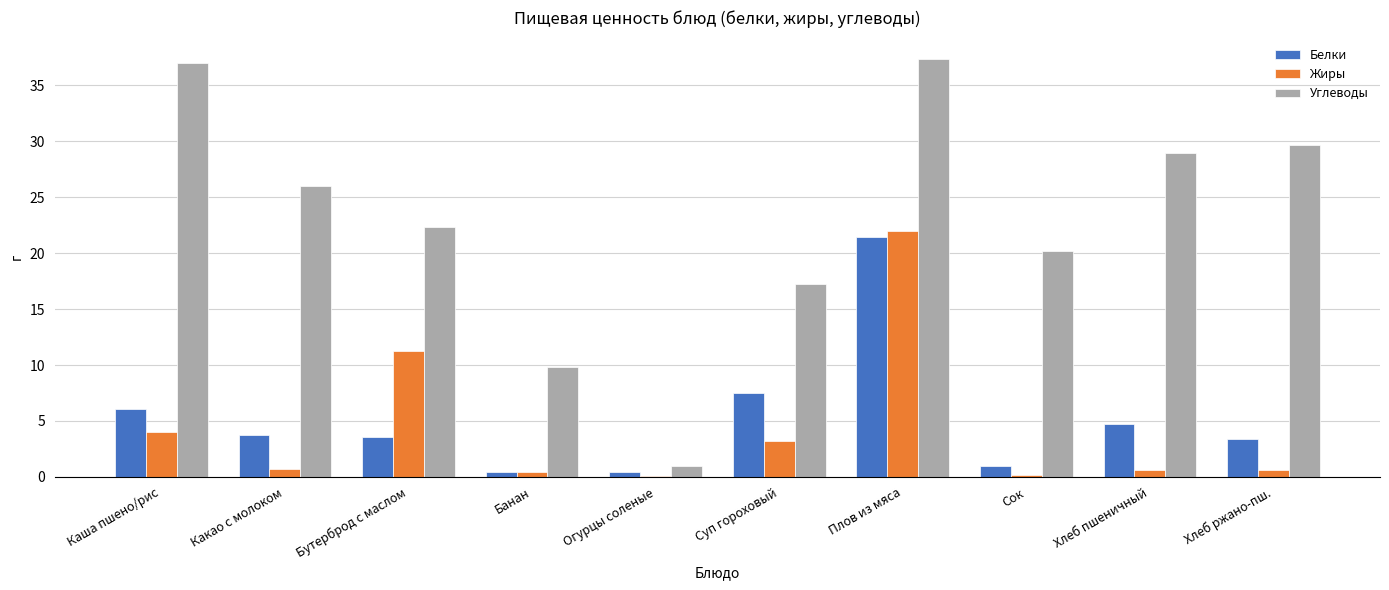

At which category is the sum across all series the highest?

Плов из мяса